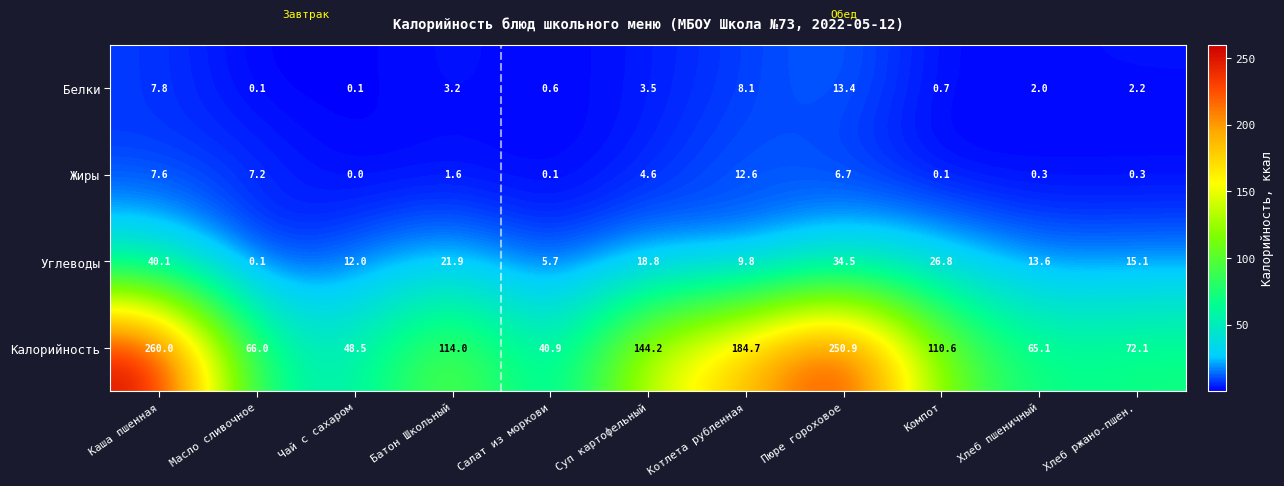

How many distinct data groups are displayed?

4